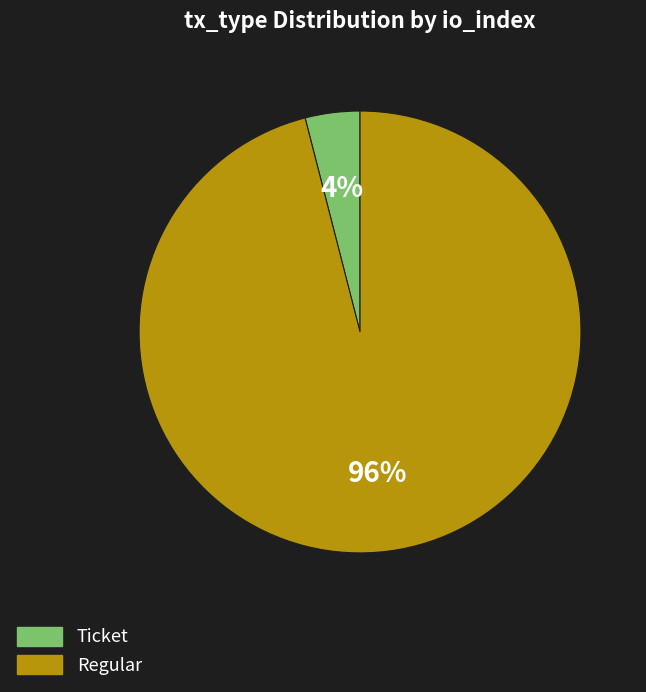

How many slices are in this pie chart?

2